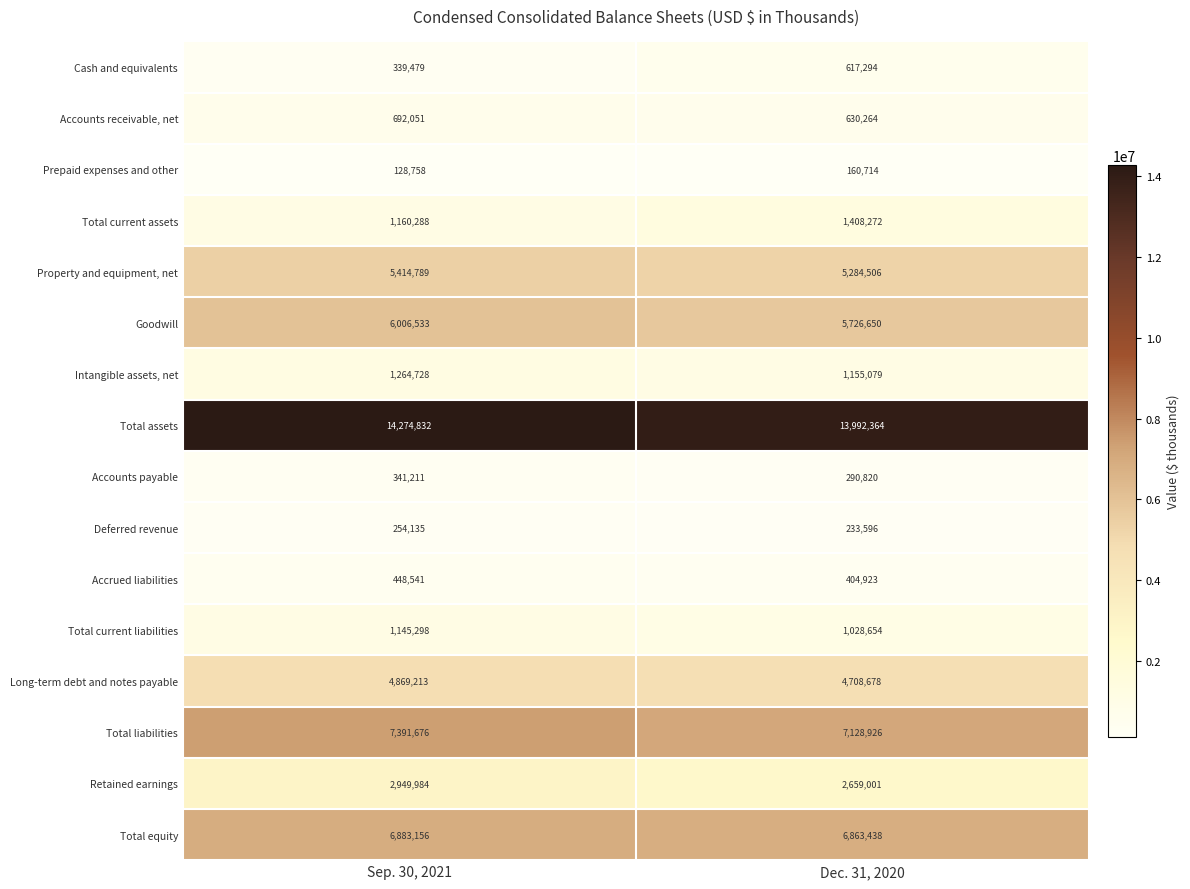

Where is Total current assets nearest to the value 1284280?

Sep. 30, 2021